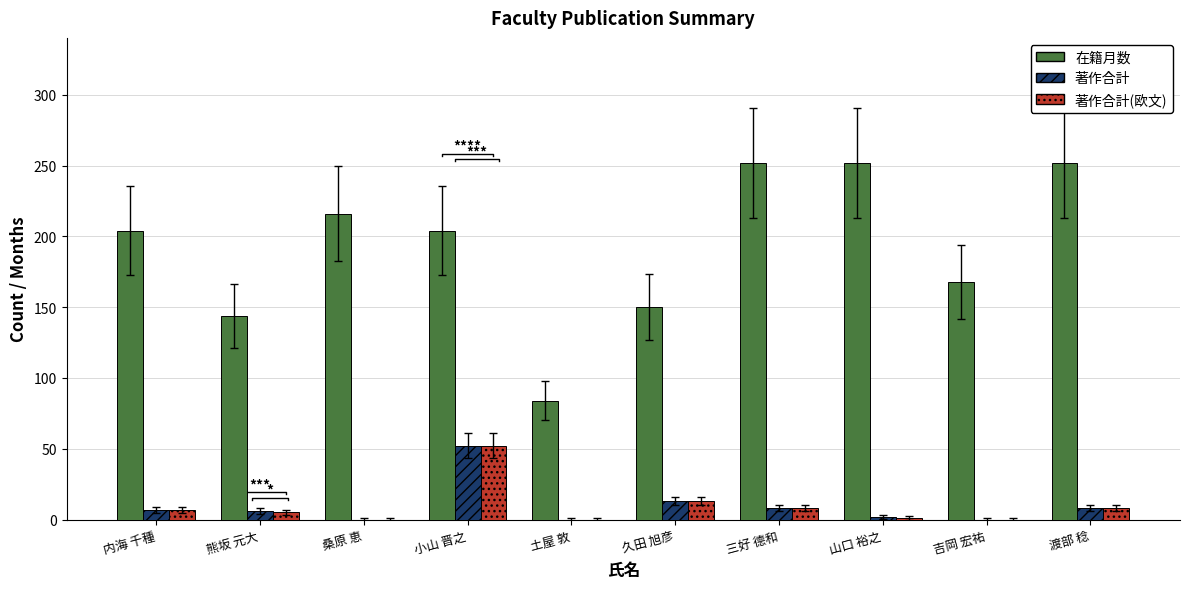

Does the chart contain any negative values?

No